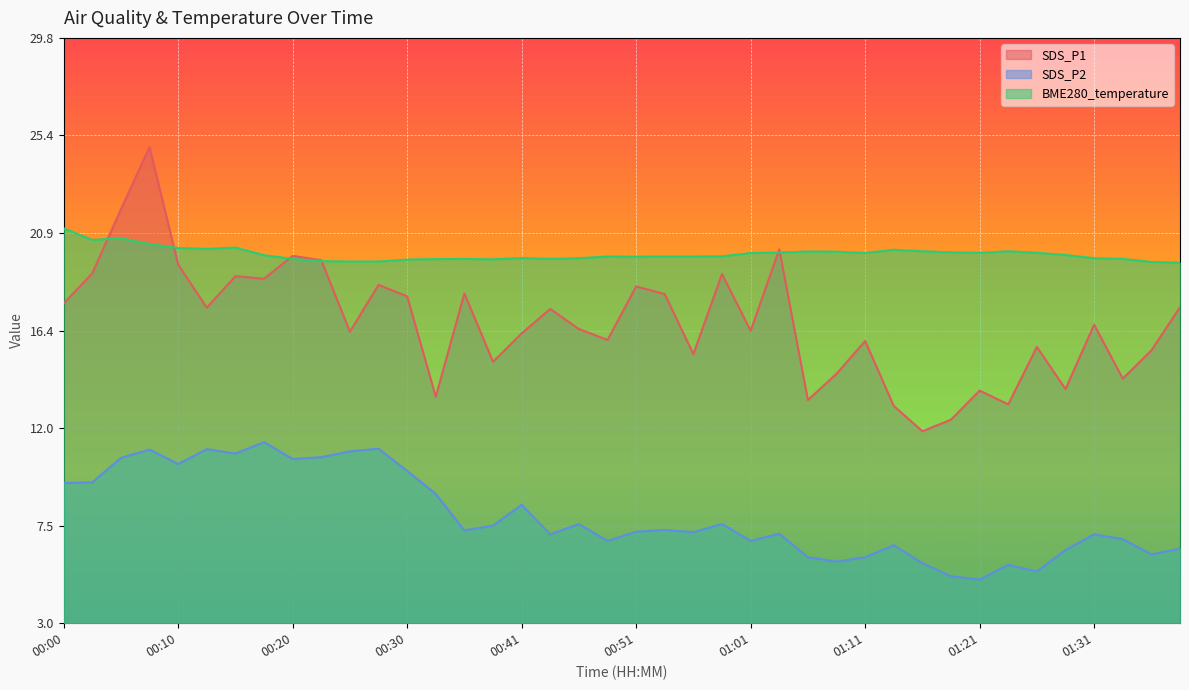

How many categories are shown in the chart?

40